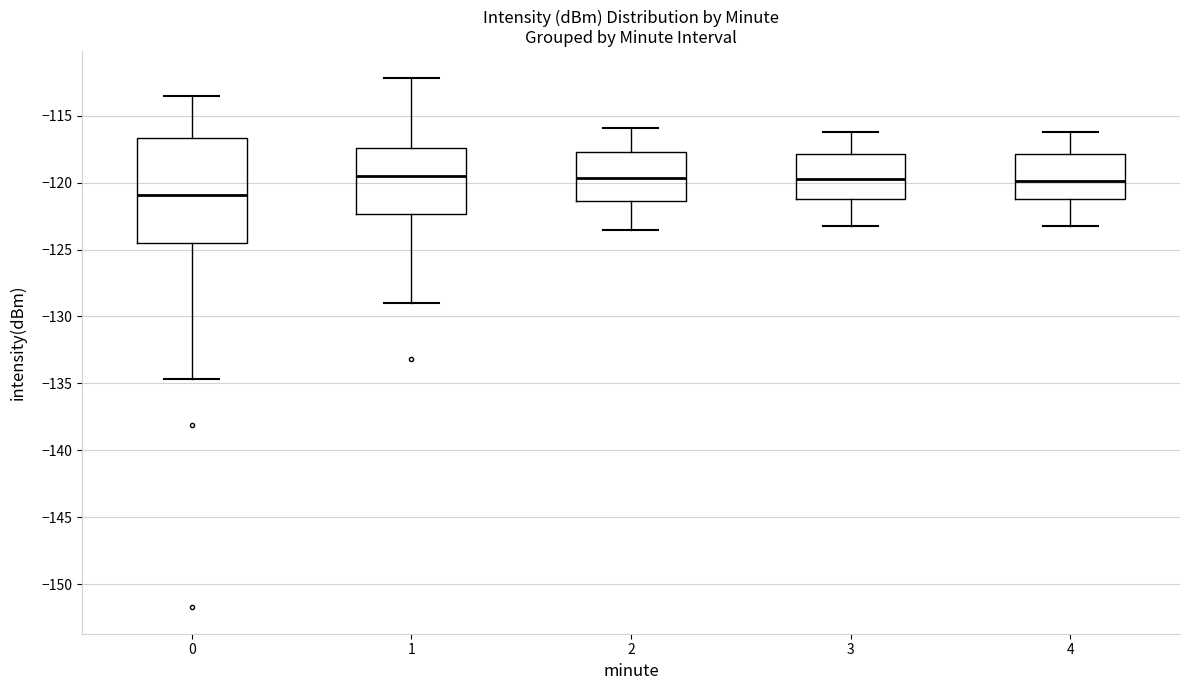

Reading left to right, read every box against the y-axis: the position of its median line, the range the box covers, and the ends of its whiskers. The values are not printed on the chart, so give them approximately, as read against the axis.

0: median -121.0, box -124.5 to -116.5, whiskers -134.5 to -113.5
1: median -119.5, box -122.5 to -117.5, whiskers -129.0 to -112.0
2: median -119.5, box -121.5 to -117.5, whiskers -123.5 to -116.0
3: median -120.0, box -121.0 to -118.0, whiskers -123.0 to -116.0
4: median -120.0, box -121.0 to -118.0, whiskers -123.0 to -116.0